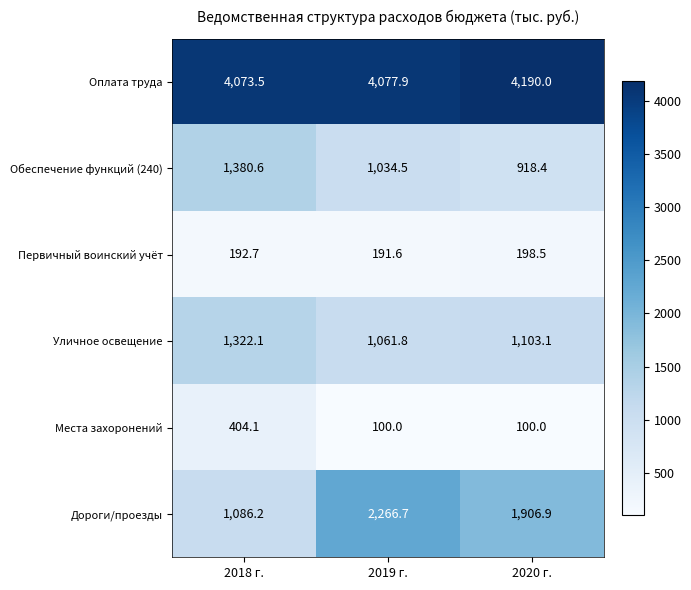

True or false: Места захоронений has a value of 39.5 at 2020 г..

False